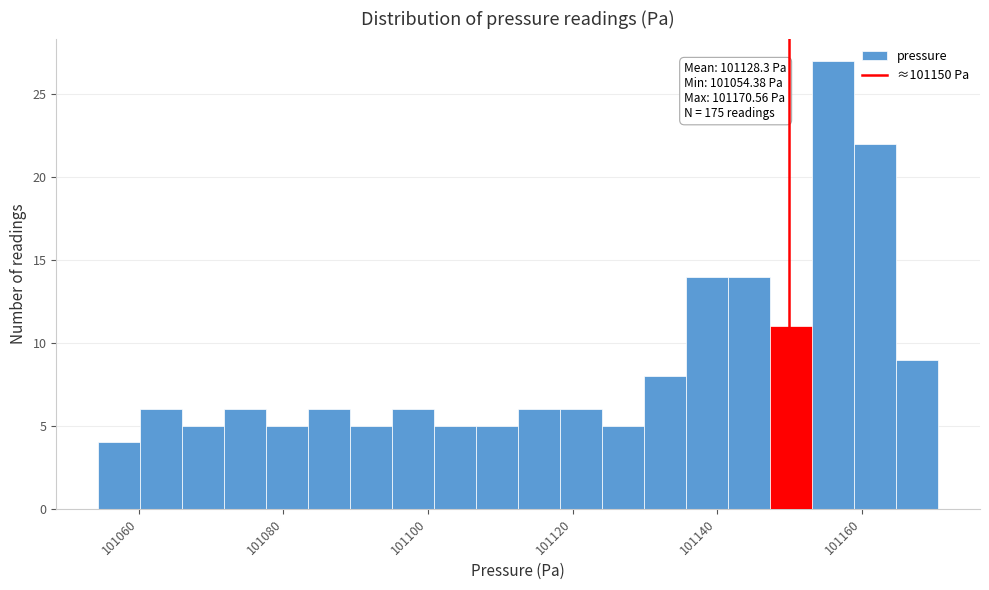

Around what value on the x-axis is the tallest bar? Give the approximate position of its centre, as read against the axis.

101156